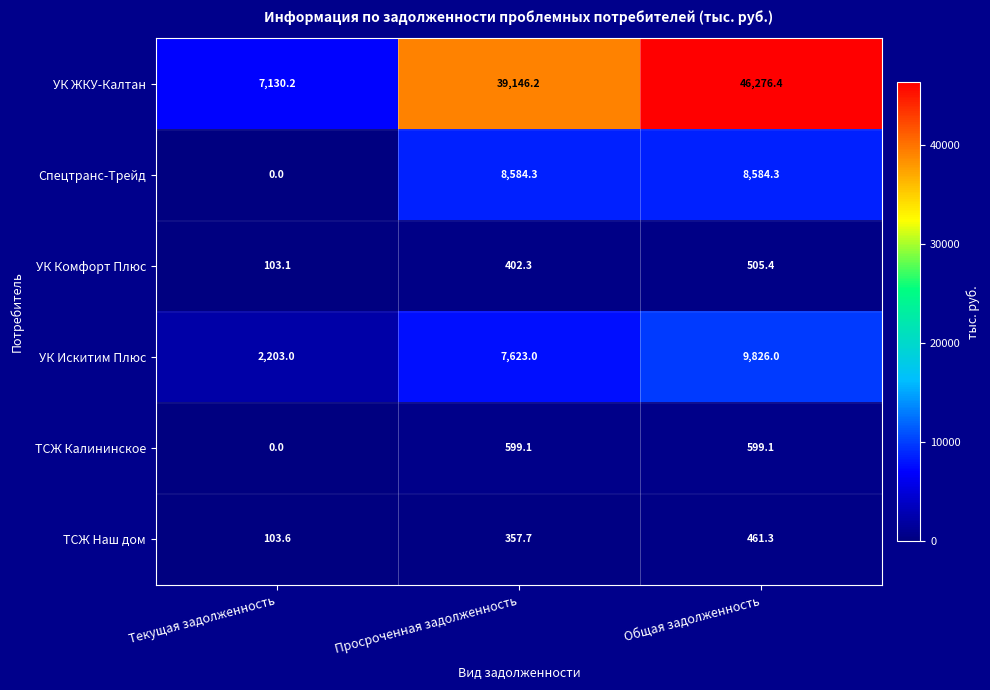

Which series has the largest total across all categories?

УК ЖКУ-Калтан